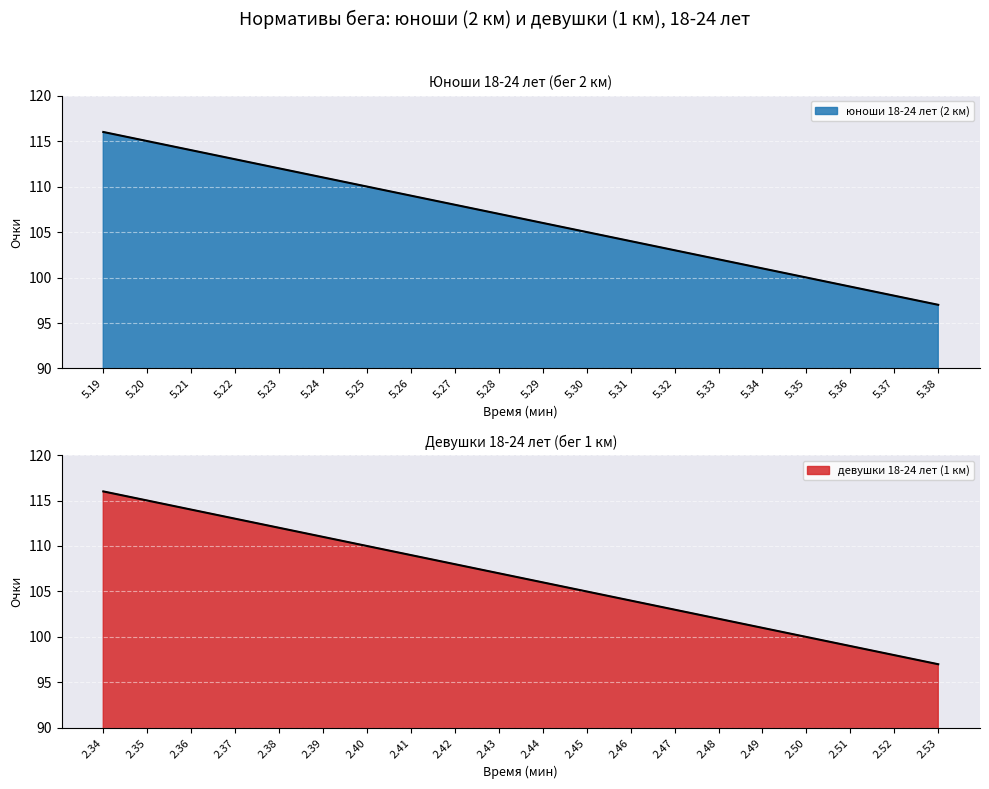

At which category is the sum across all series the highest?

5.19